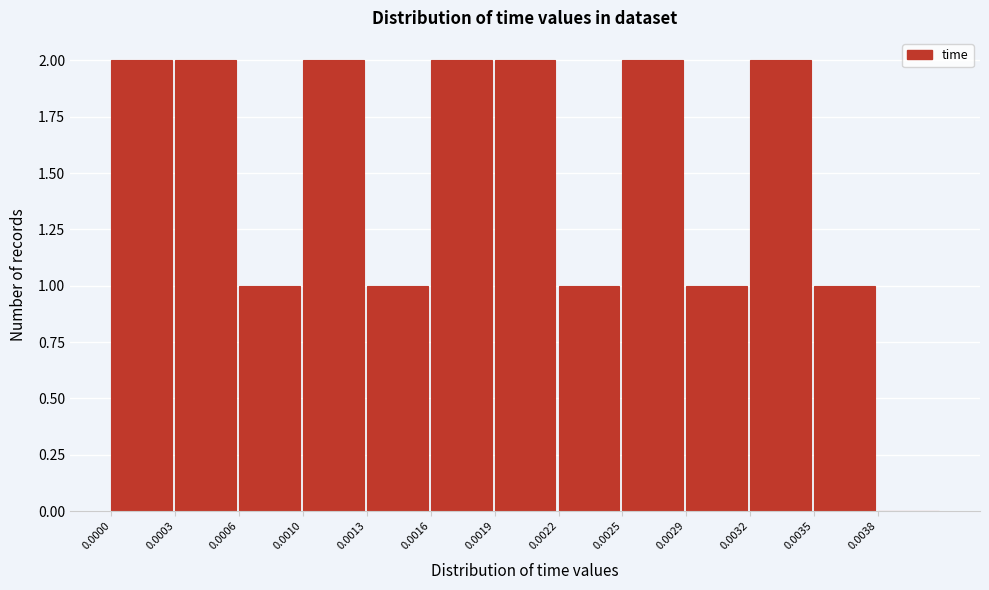

Reading right to left, transcribe all the data shown in this chart.

0.0038=0	0.0035=1	0.0032=2	0.0029=1	0.0025=2	0.0022=1	0.0019=2	0.0016=2	0.0013=1	0.0010=2	0.0006=1	0.0003=2	0.0000=2